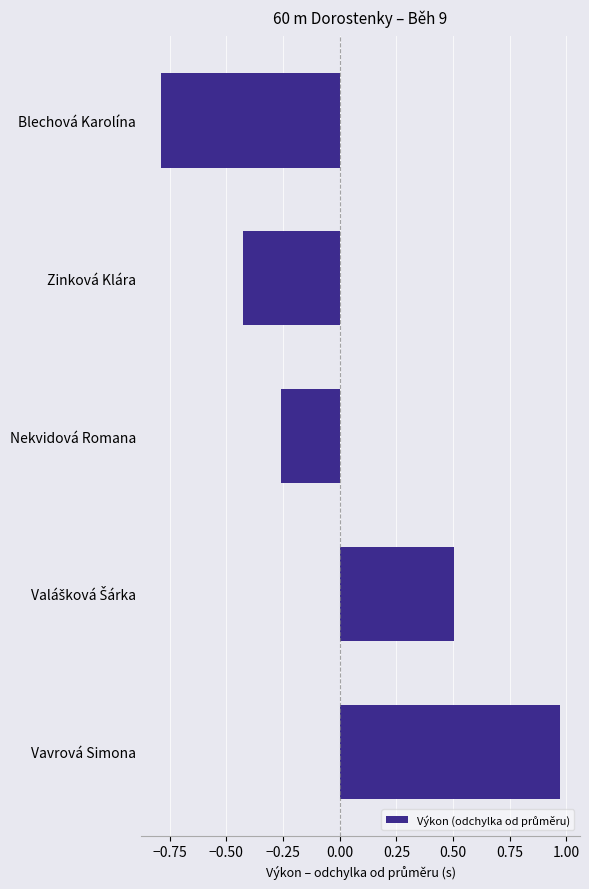

Which label corresponds to the largest value in the chart?

Vavrová Simona